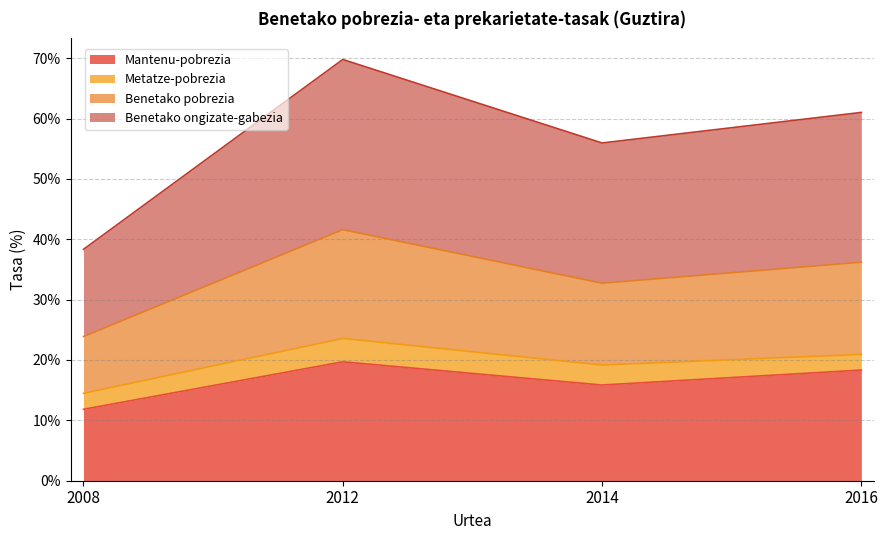

What is the sum of the Mantenu-pobrezia values at 2016 and 2008?

30.2